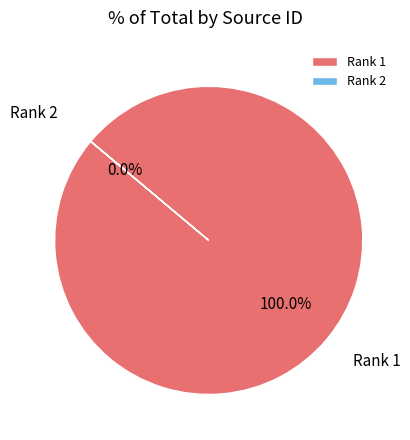

Which has a higher value, Rank 2 or Rank 1?

Rank 1